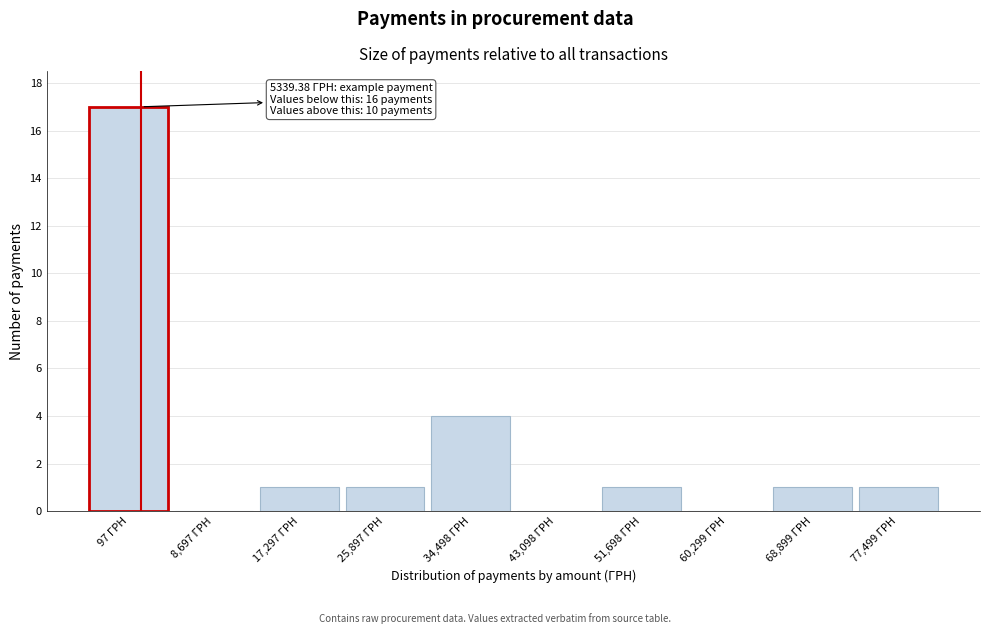

Reading left to right, what are all the values shown in this chart?

97 ГРН=17	8,697 ГРН=0	17,297 ГРН=1	25,897 ГРН=1	34,498 ГРН=4	43,098 ГРН=0	51,698 ГРН=1	60,299 ГРН=0	68,899 ГРН=1	77,499 ГРН=1